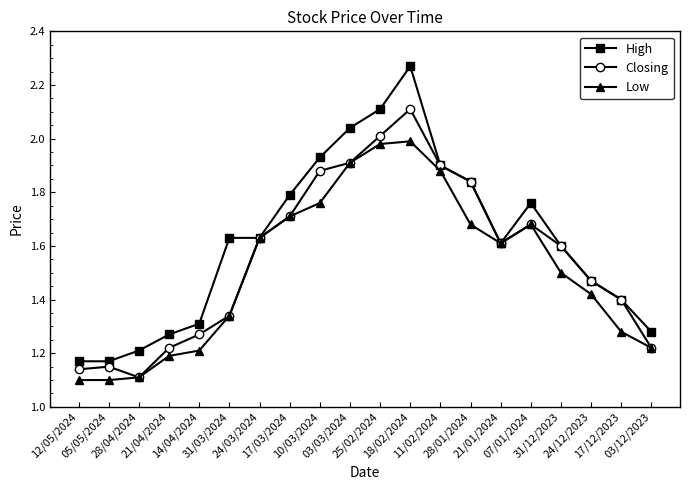

True or false: High has more than 0 interior local peaks.

True